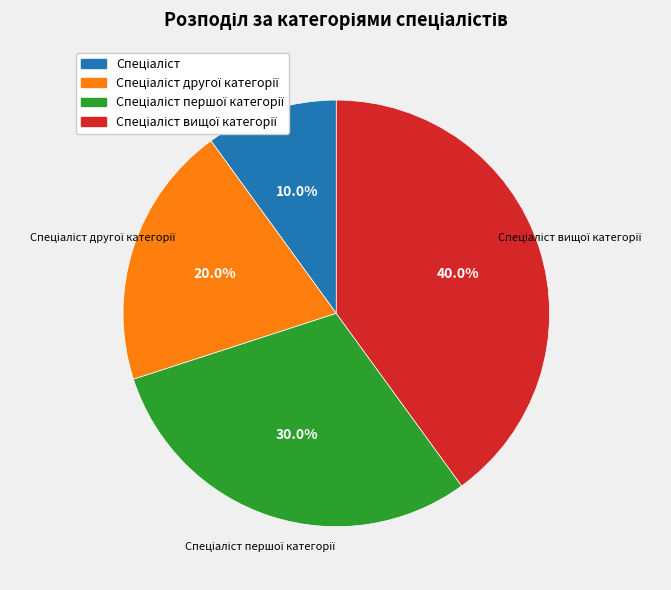

Is there a majority slice in this chart?

No